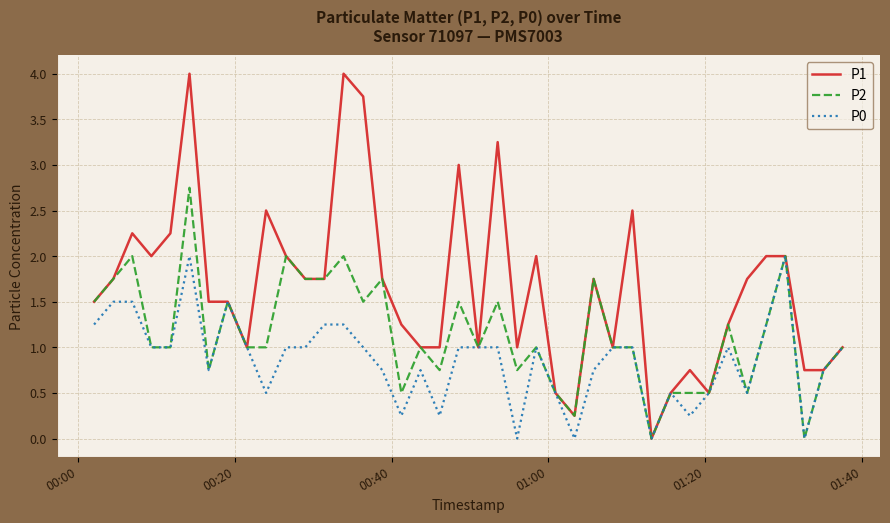

List the series in order of their peak value, lowest first.

P0, P2, P1